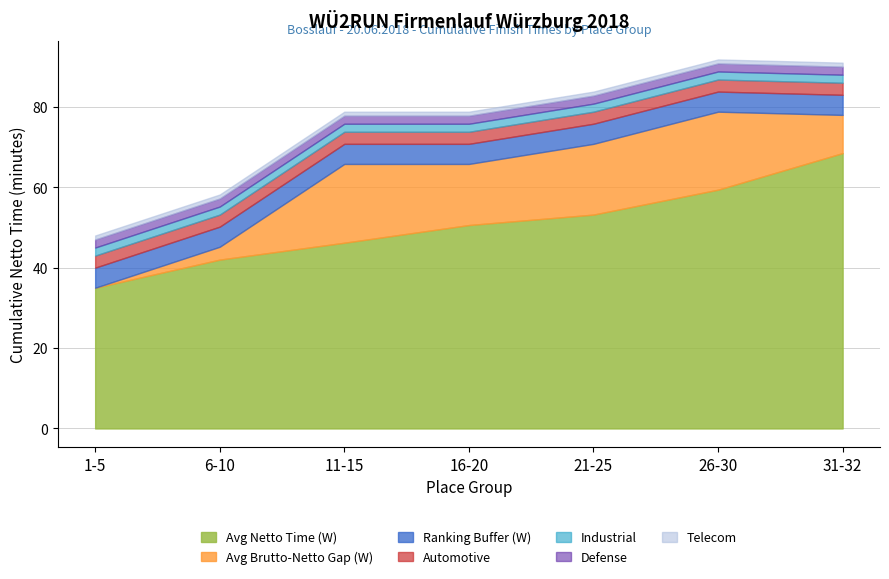

Does the chart have visible grid lines?

Yes